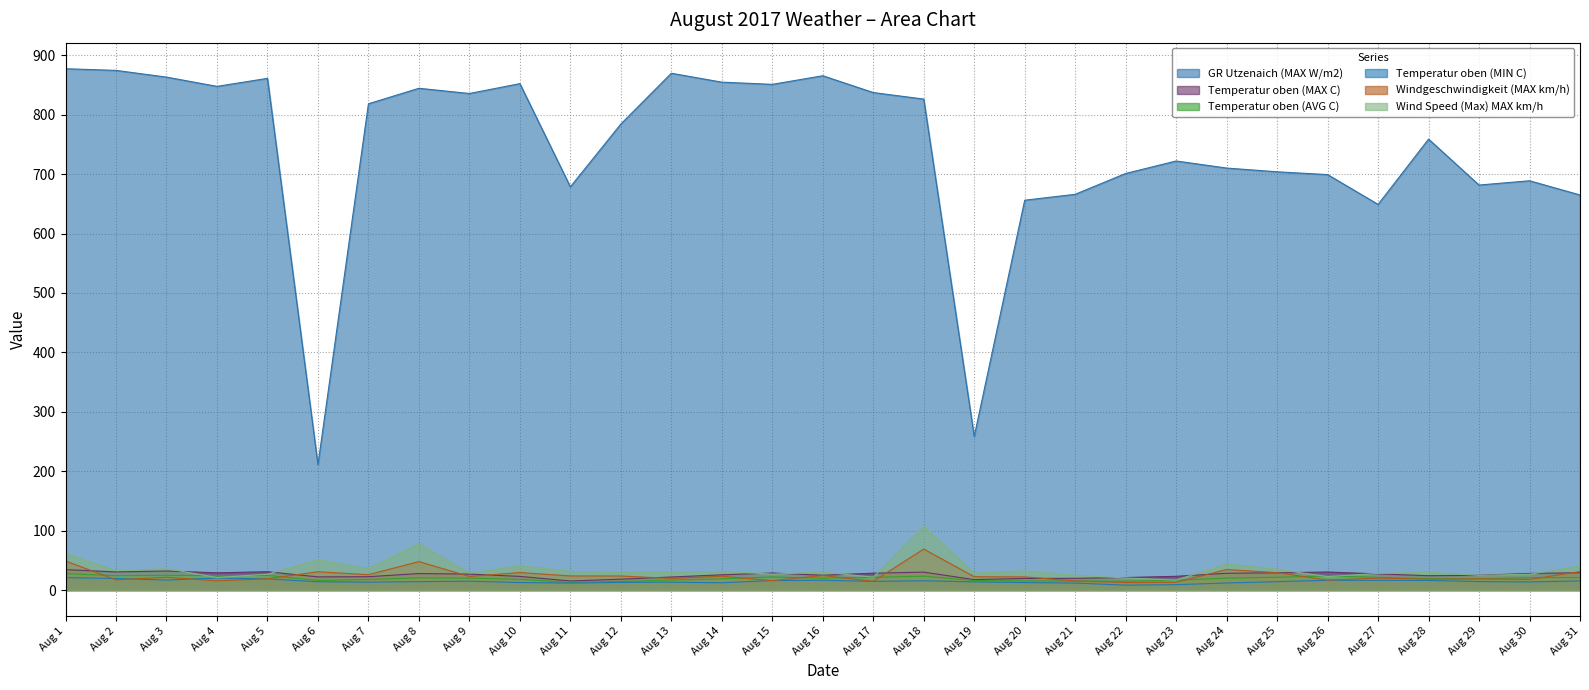

At how many categories does at least one series exceed 377?

29